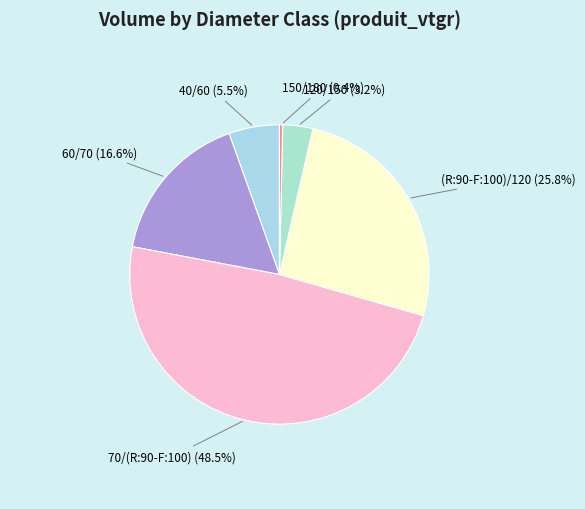

What is the largest slice in the pie chart?

70/(R:90-F:100)